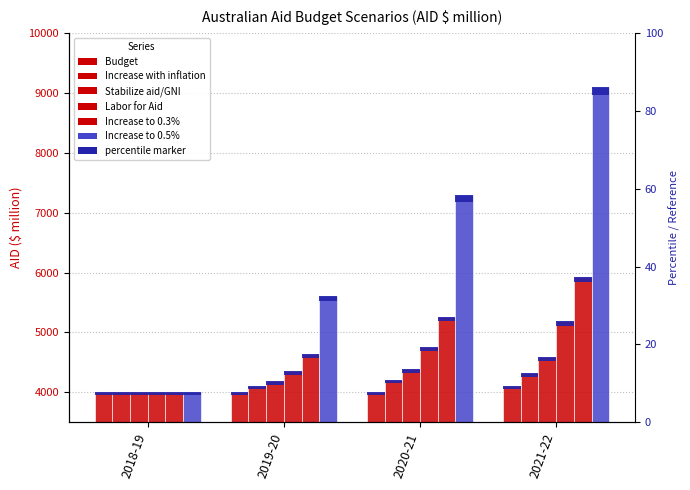

Which has a higher value, 2018-19 or 2020-21?

2018-19